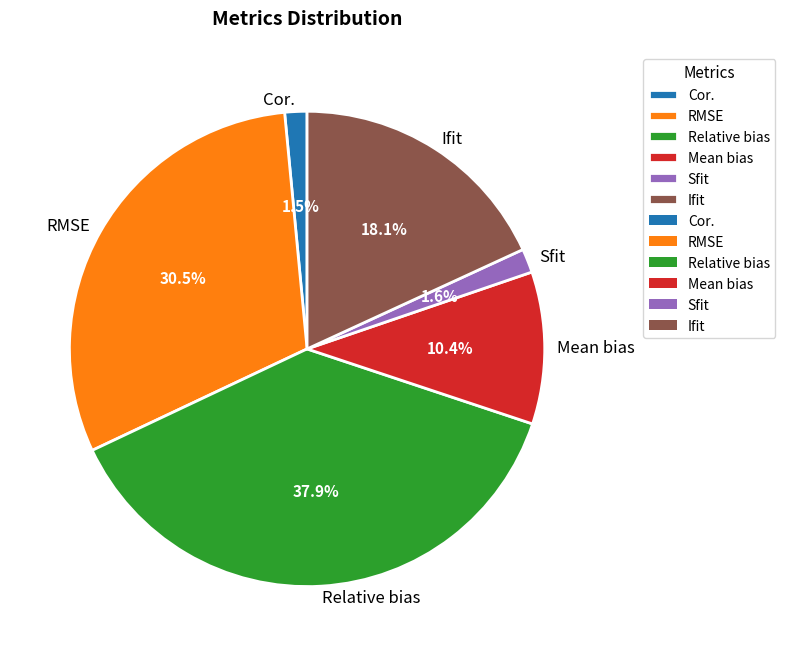

Does any single category account for the majority?

No